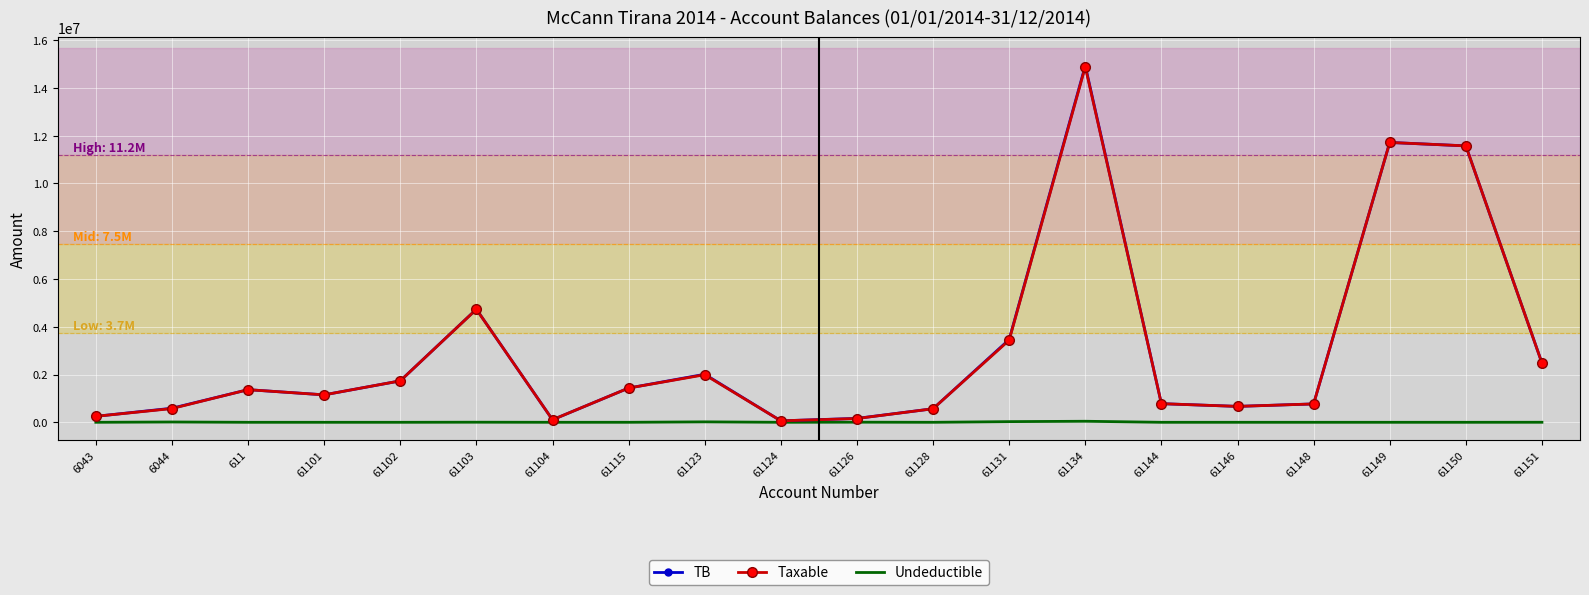

What is the difference between the maximum and minimum values in the Taxable series?

14826046.6